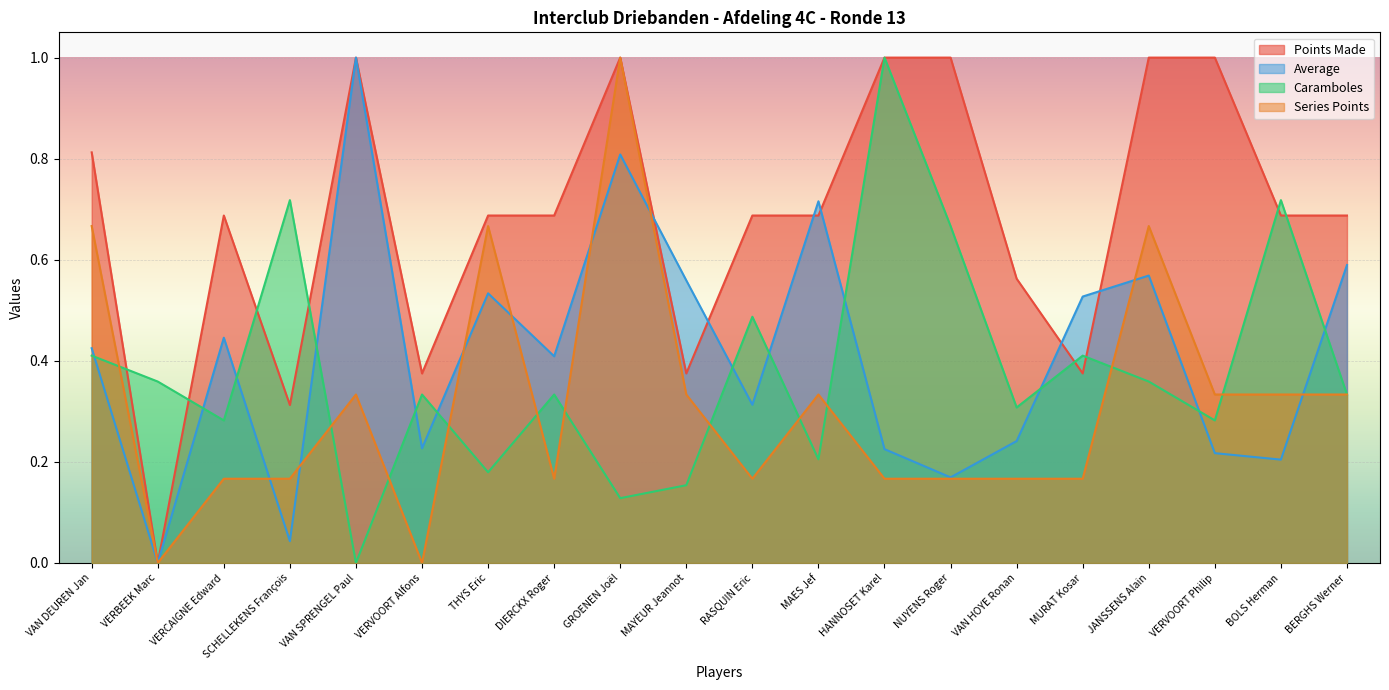

How many data points does each series have?

20